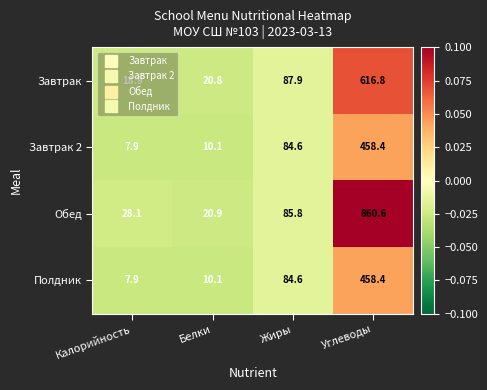

At which label does Завтрак reach its peak?

Углеводы